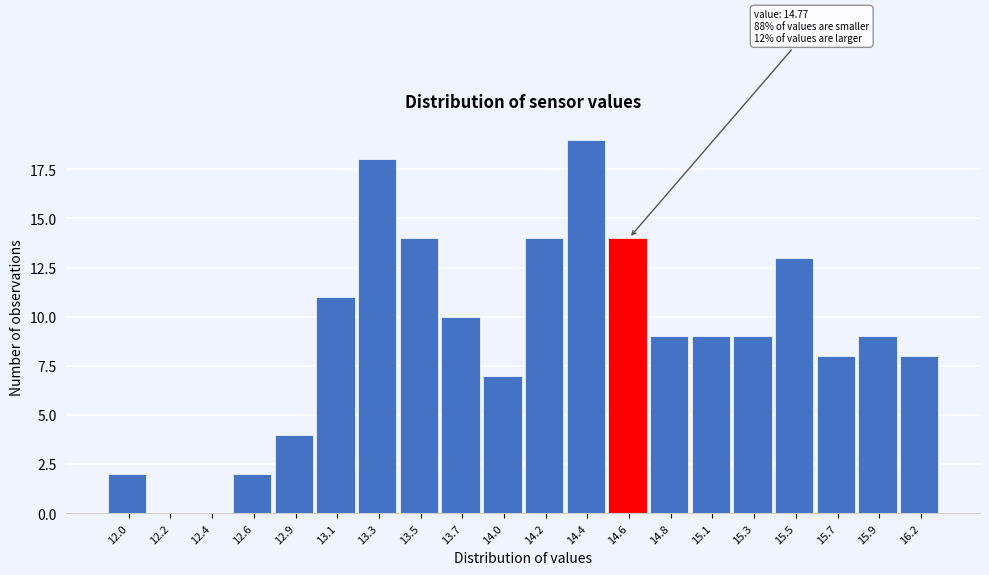

Reading right to left, list all the values displayed in this chart.

16.2=8	15.9=9	15.7=8	15.5=13	15.3=9	15.1=9	14.8=9	14.6=14	14.4=19	14.2=14	14.0=7	13.7=10	13.5=14	13.3=18	13.1=11	12.9=4	12.6=2	12.4=0	12.2=0	12.0=2